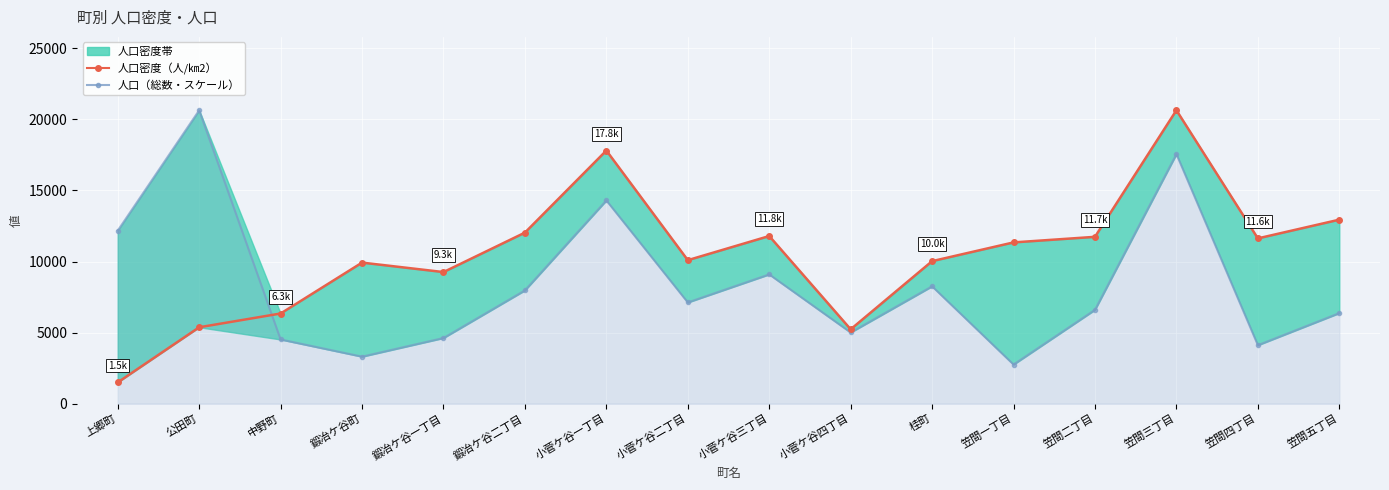

What is the average value of the 人口密度（人/㎞2） series?

10480.9